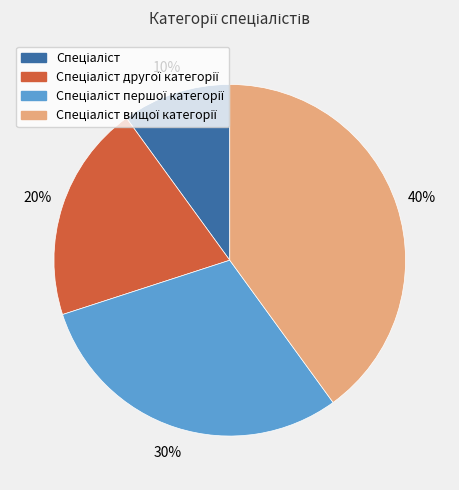

Is there any slice that represents more than half of the pie?

No